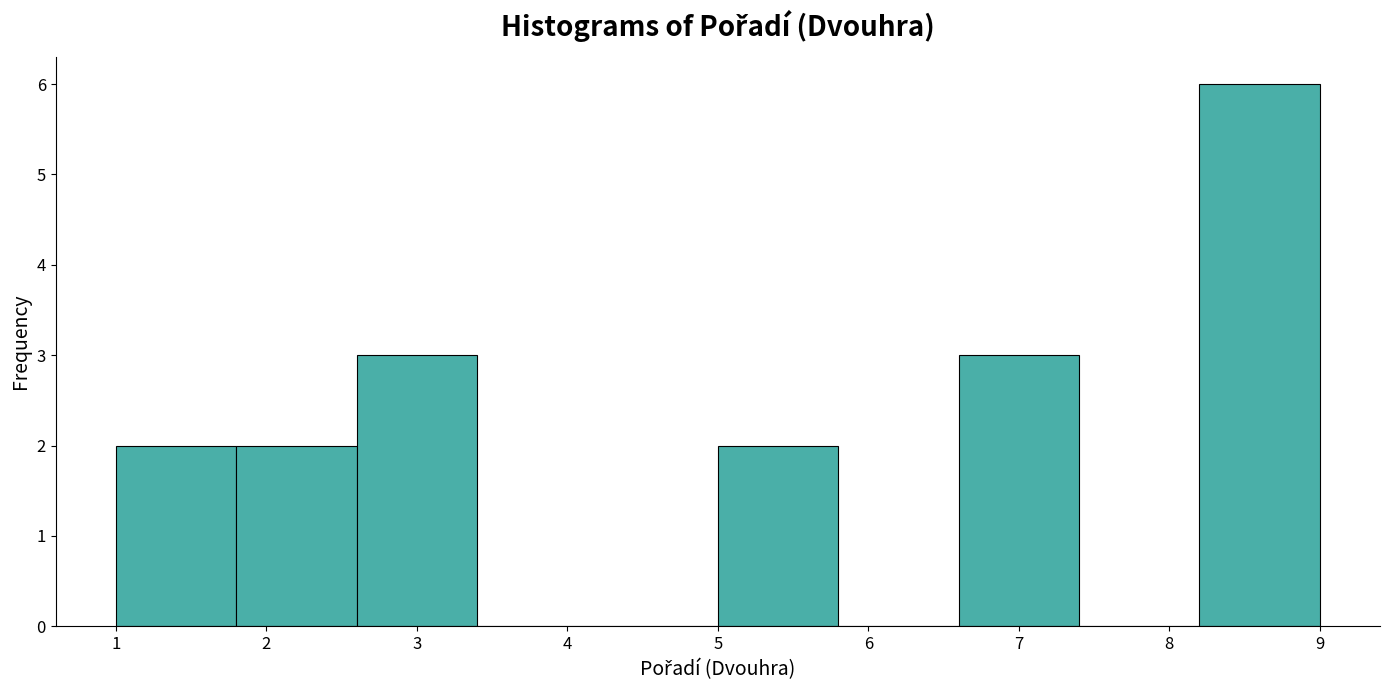

How tall is the bar that spans 5.0 to 5.8 on the x-axis? The values are not printed on the chart, so give them approximately, as read against the axis.

2